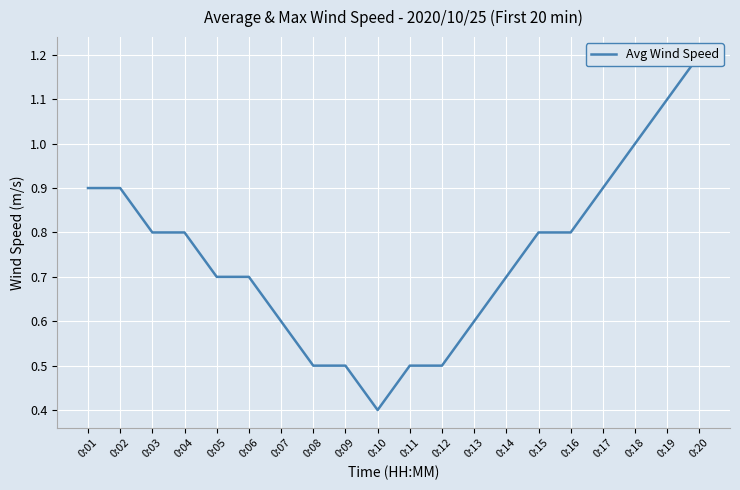

What is the sum of the values at 0:15 and 0:13?

1.4